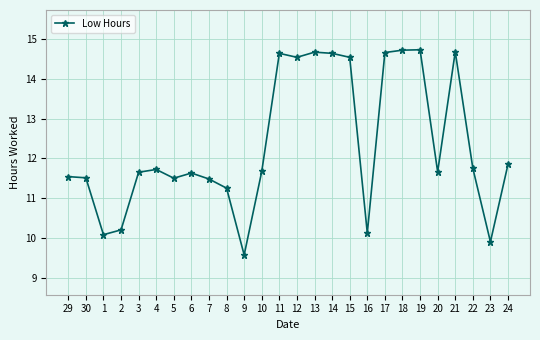

Is it true that the value at 7 is 11.5?

True